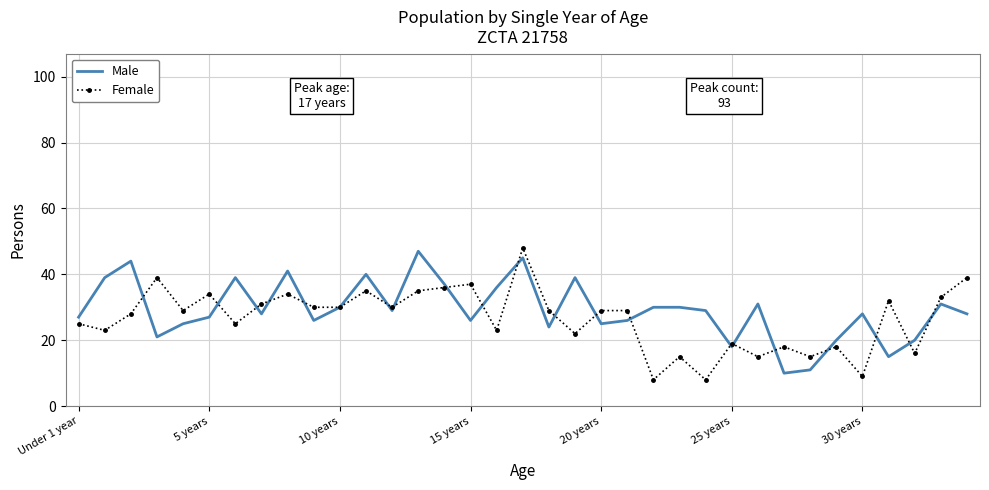

List the series in order of their overall mean, lowest first.

Female, Male